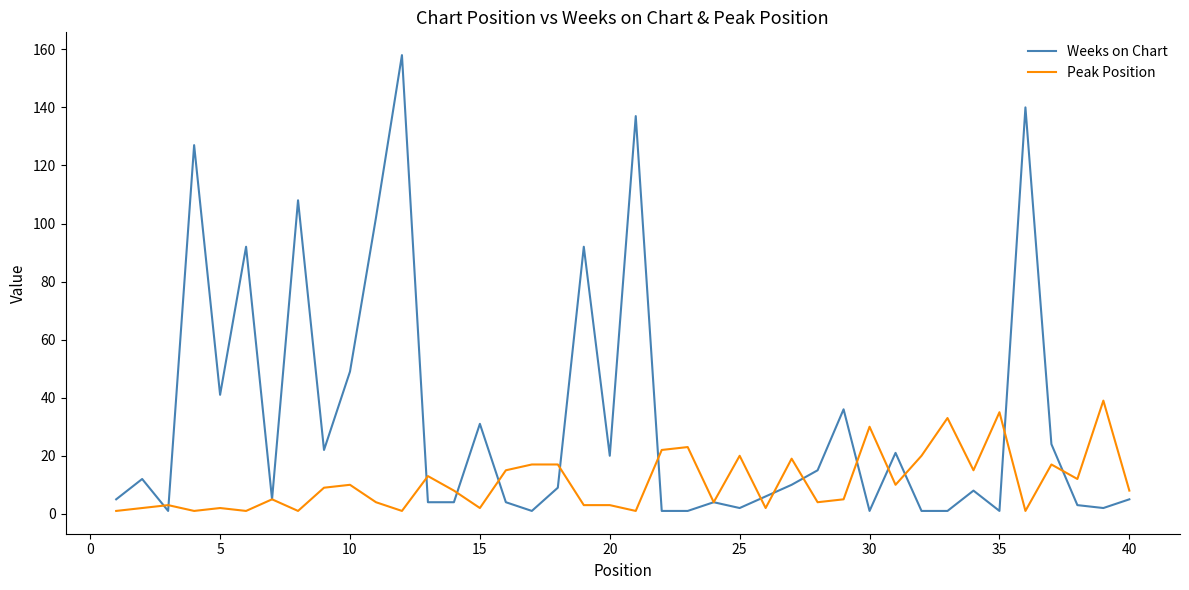

List the series in order of their overall mean, highest first.

Weeks on Chart, Peak Position